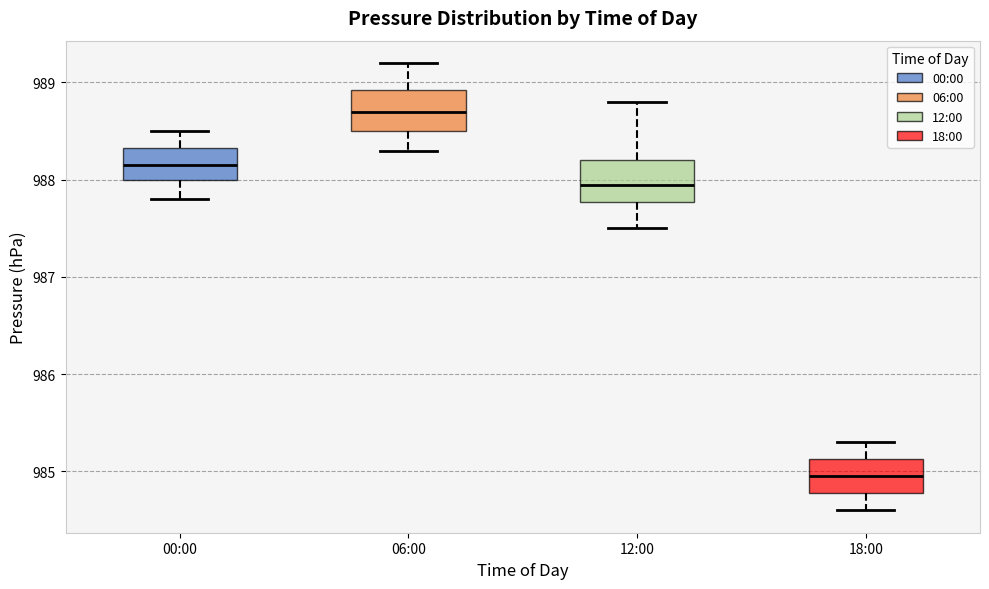

Which box has the lowest median line?

18:00